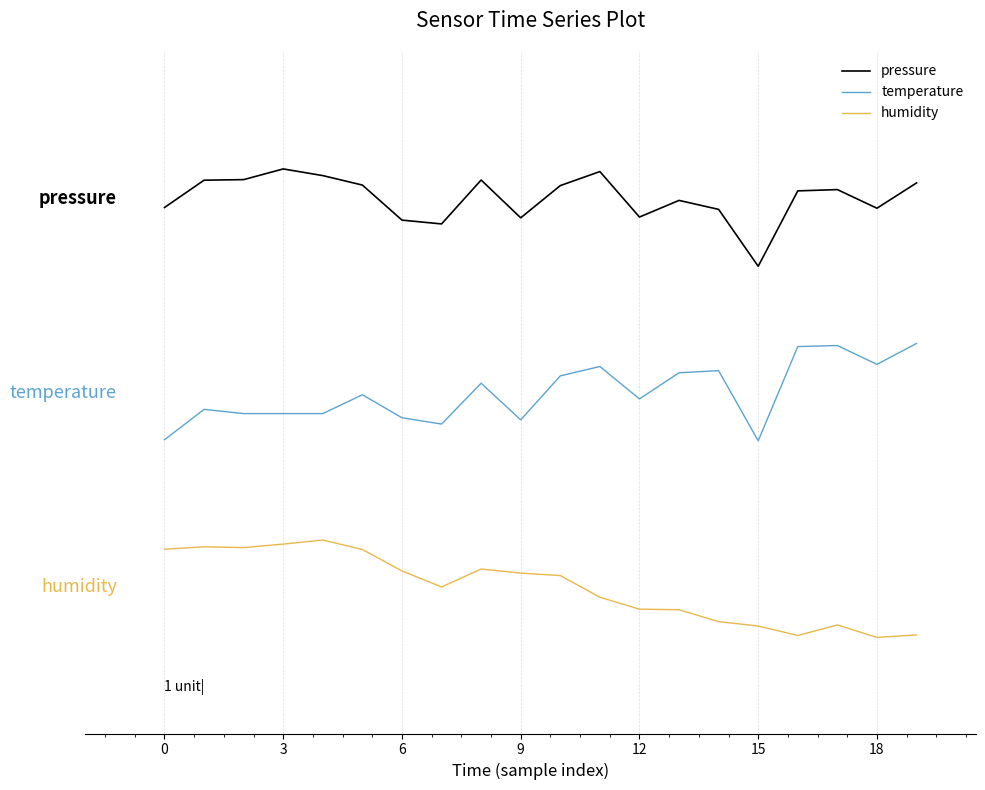

Rank the series by their average value, from highest to lowest.

pressure, temperature, humidity